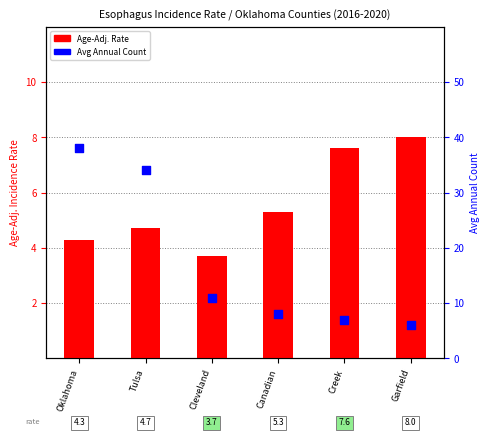

Which series has the widest spread of Y values?

Avg Annual Count